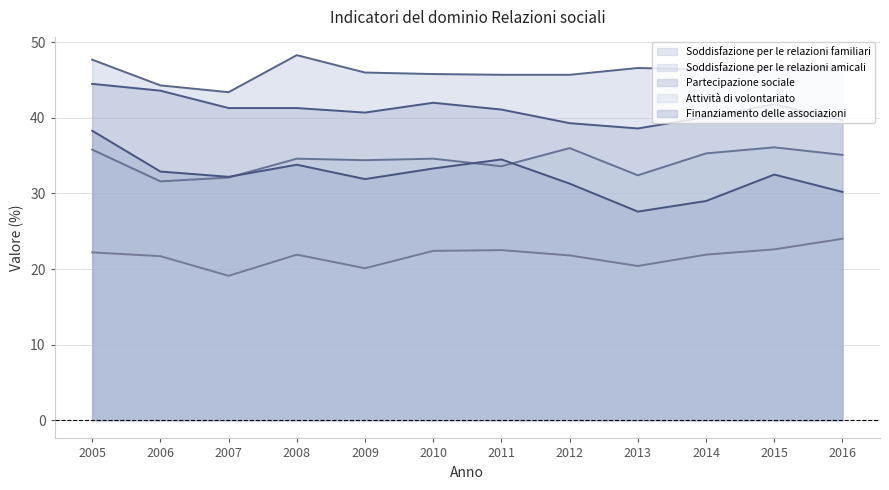

What is the maximum value shown in the chart?

48.3